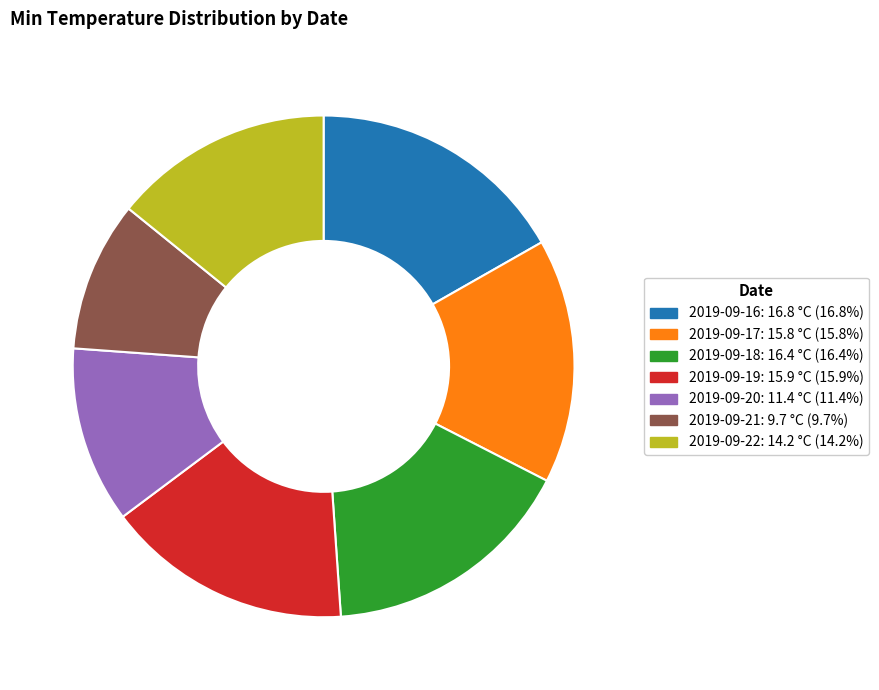

Is the sum of 2019-09-22 and 2019-09-19 greater than half?

No